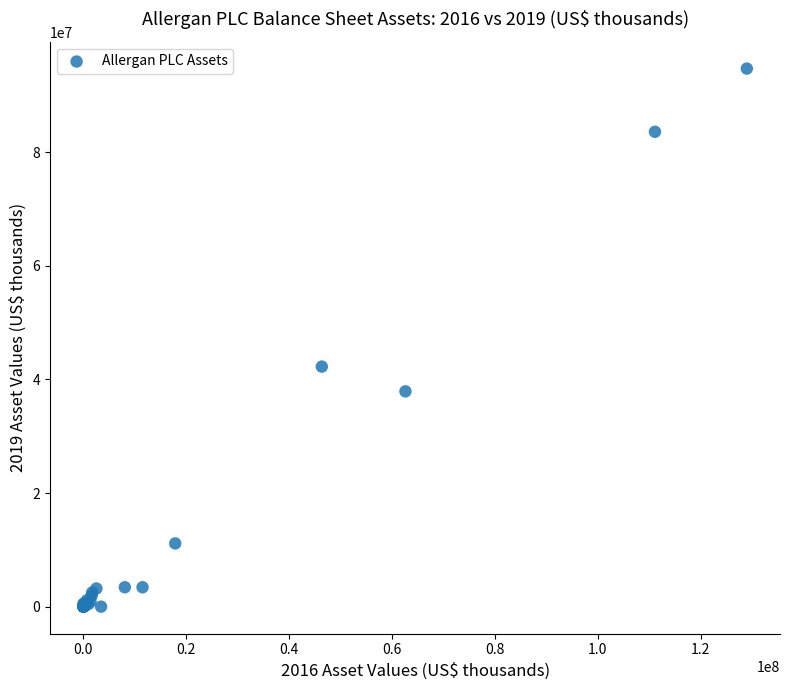

What Y value in the scatter plot is closest to 47349550?

42248300